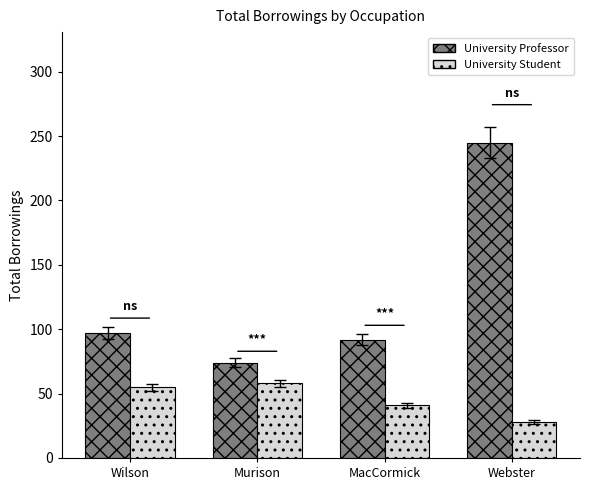

What are all the series names shown in the legend?

University Professor, University Student